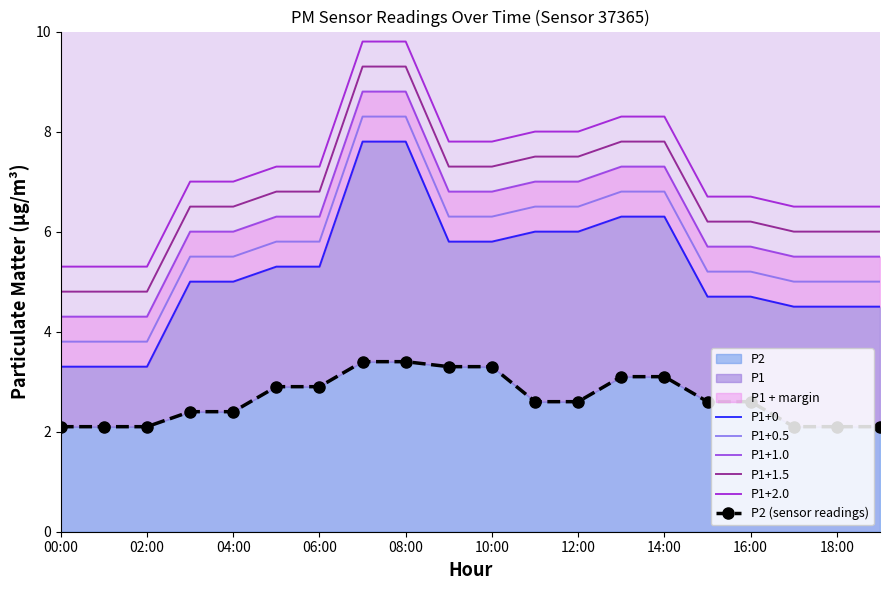

What is the difference between the highest and lowest values at 10:00?

4.5